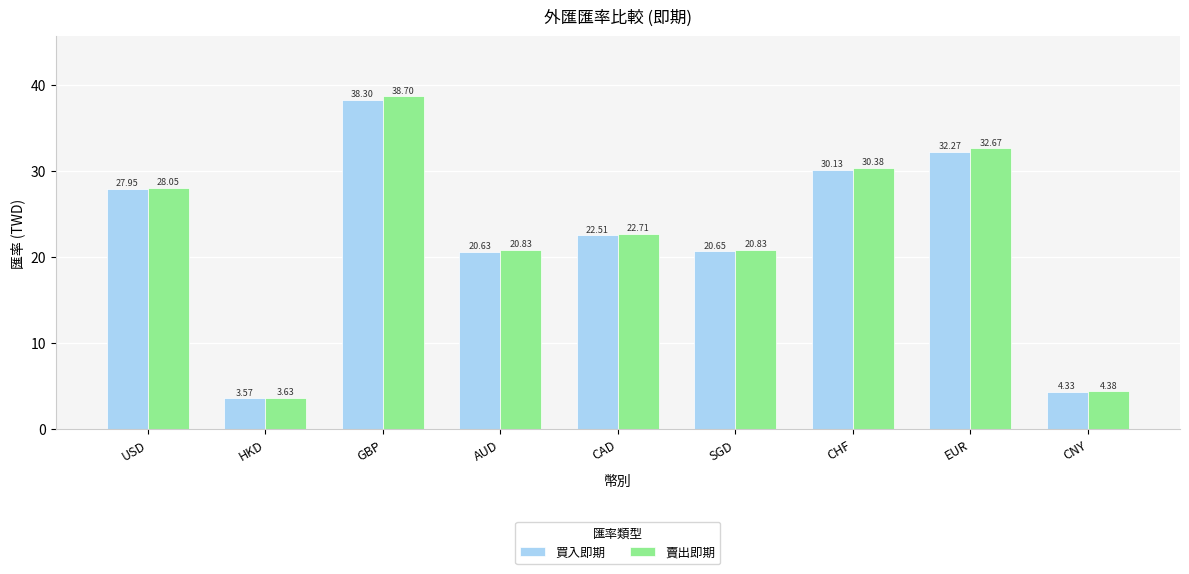

What is the sum of all 買入即期 values?

200.3